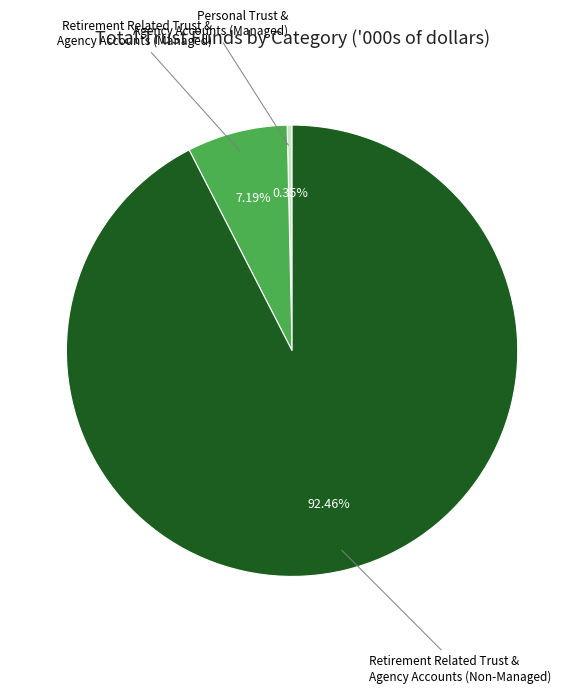

How many slices are in this pie chart?

3